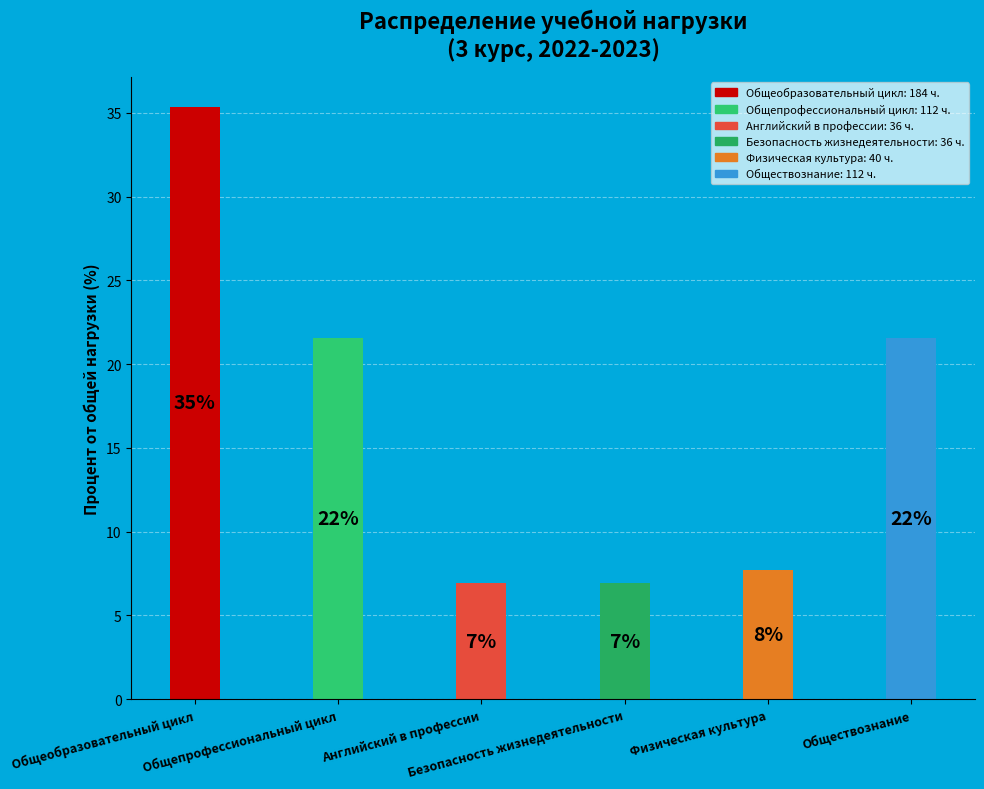

Count the number of slices in the pie.

6